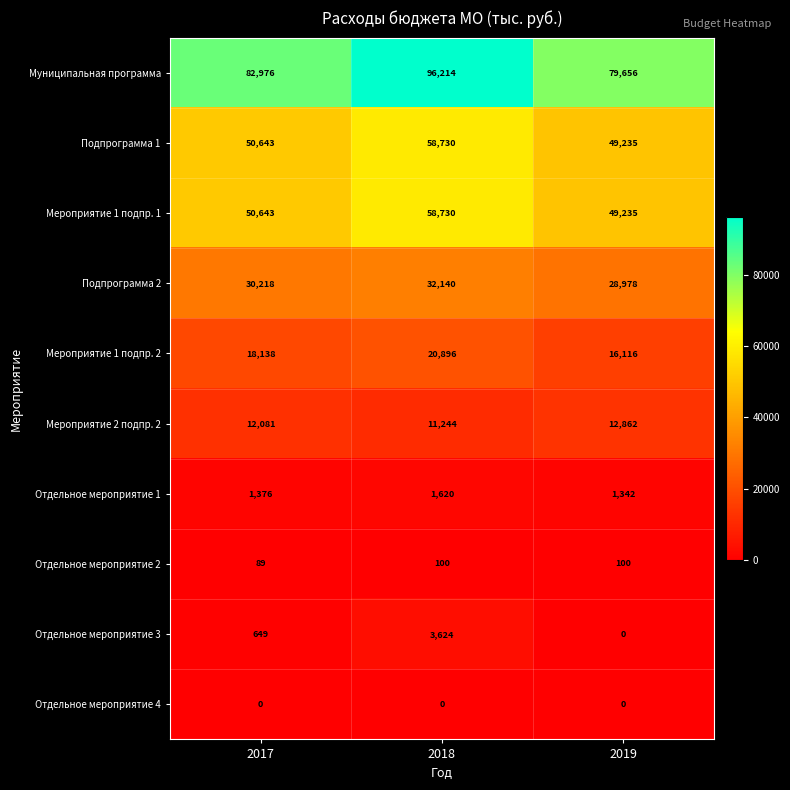

Rank the categories by Отдельное мероприятие 3 value from highest to lowest.

2018, 2017, 2019